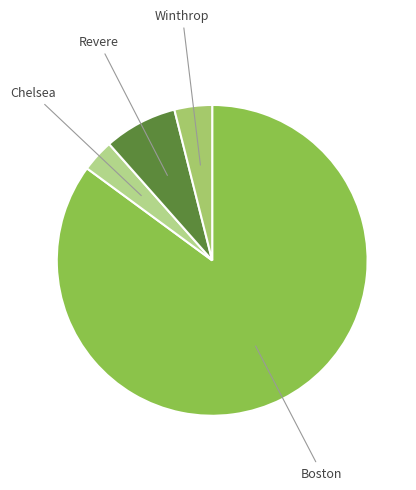

Rank the categories by value from highest to lowest.

Boston, Revere, Winthrop, Chelsea